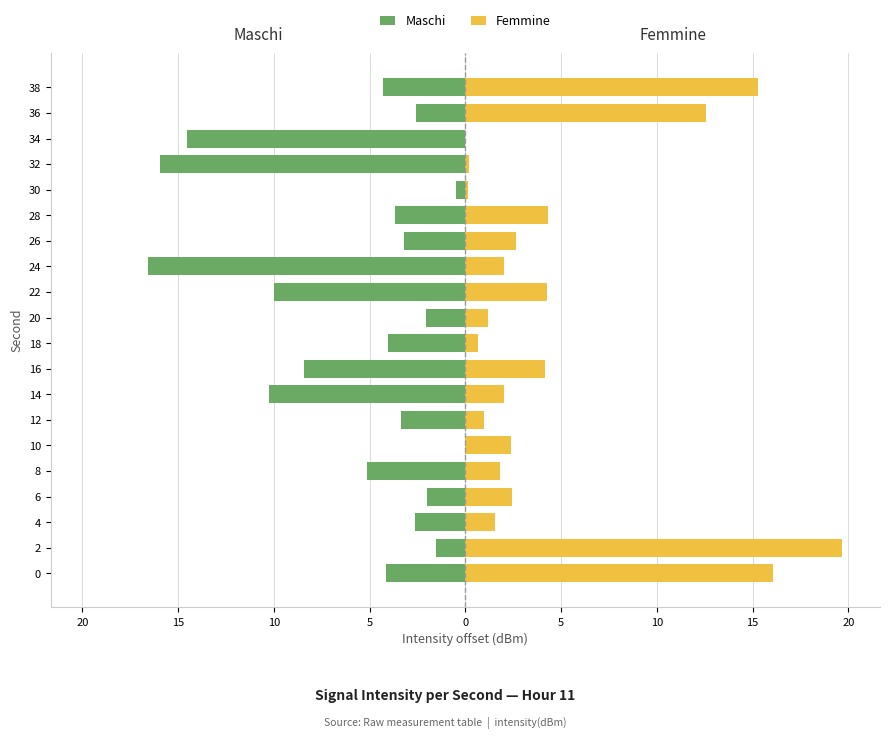

How many bars are there in each group?

2